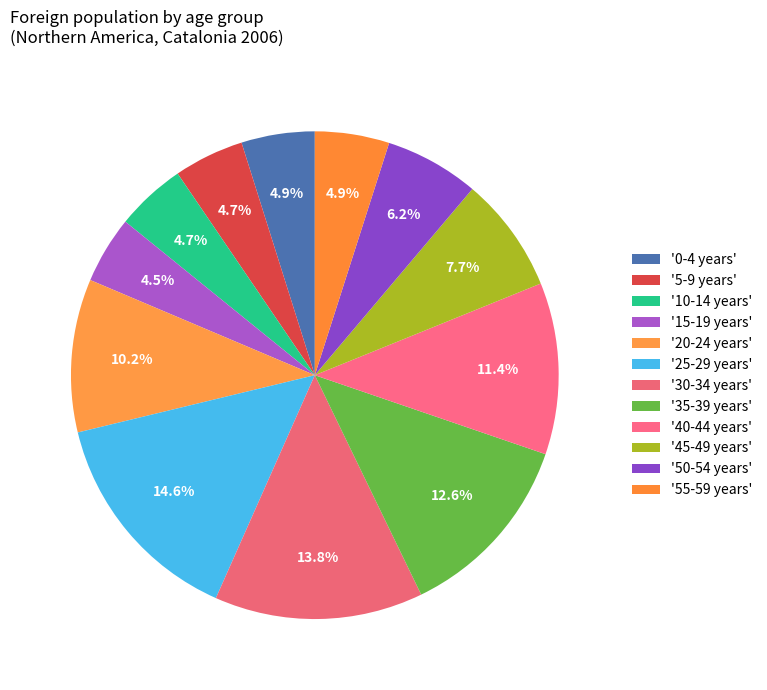

Count the number of slices in the pie.

12